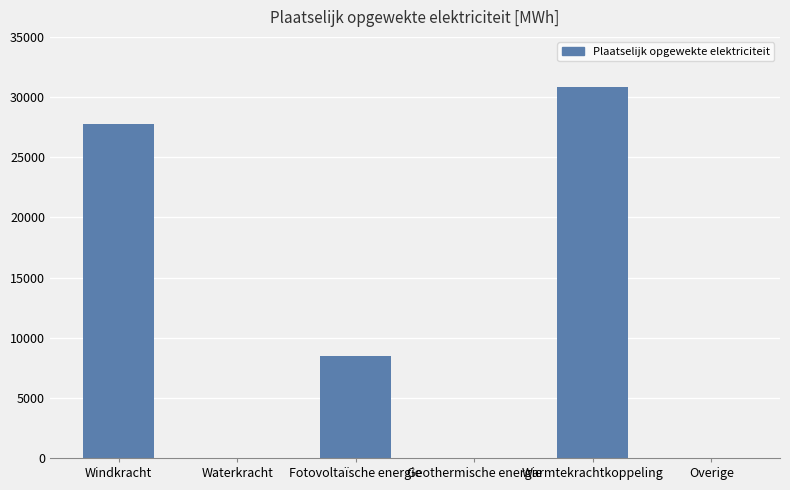

Which has a higher value, Windkracht or Geothermische energie?

Windkracht